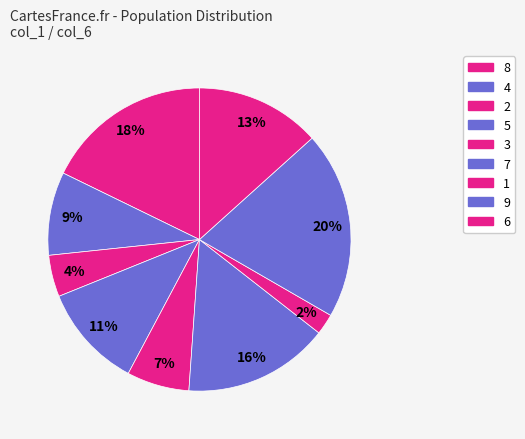

To the nearest percent, what percentage of the pie is 9?

20%